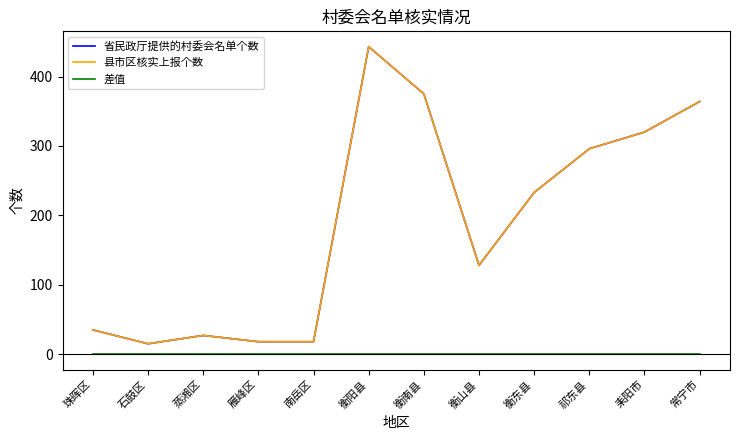

What is the difference between the maximum and minimum values in the 县市区核实上报个数 series?

428